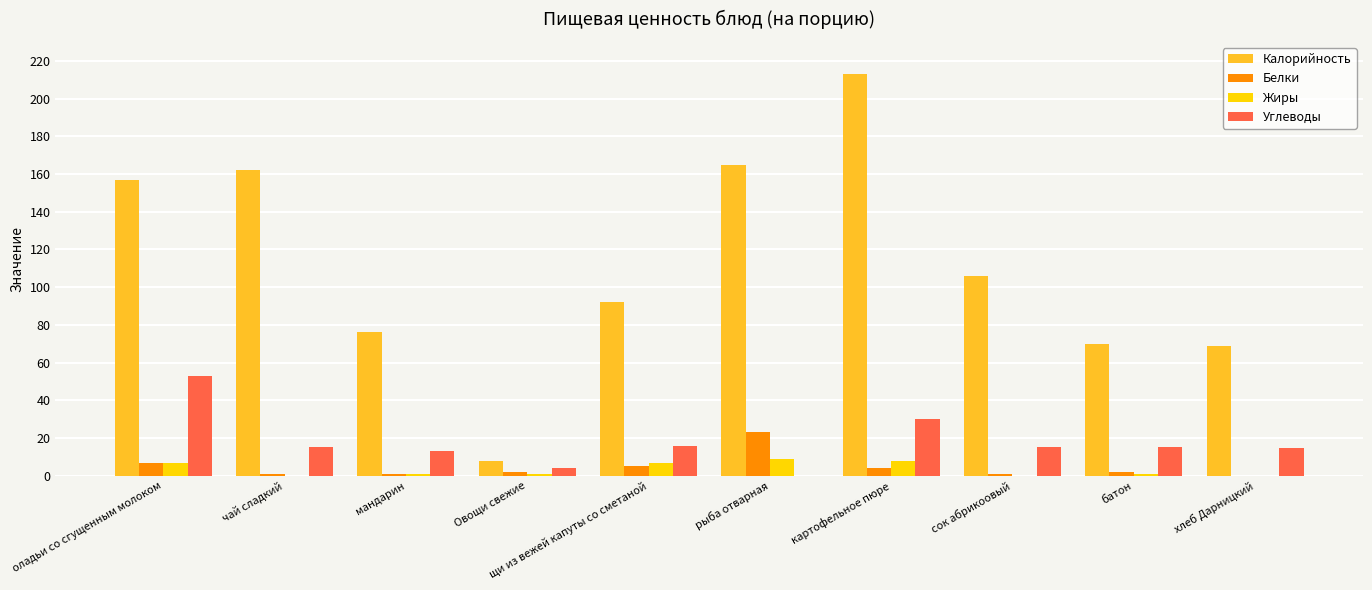

How many data points does each series have?

10